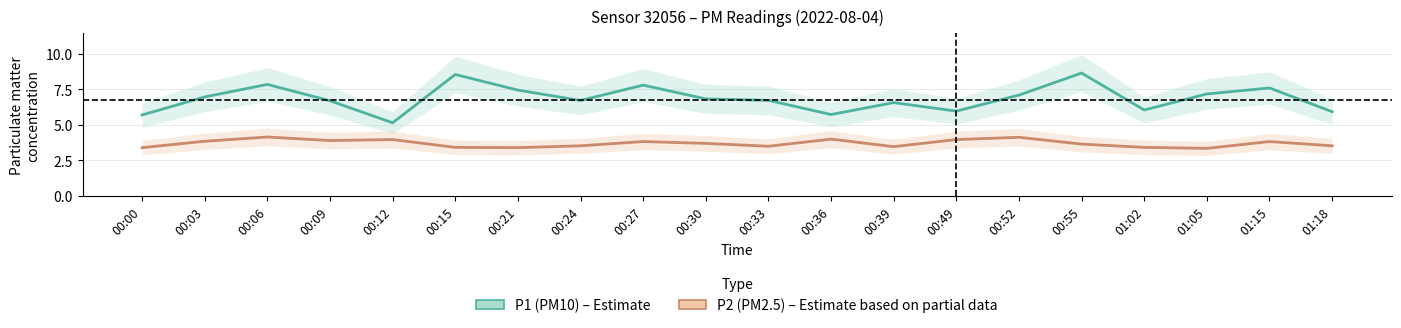

How many lines are shown in the chart?

2